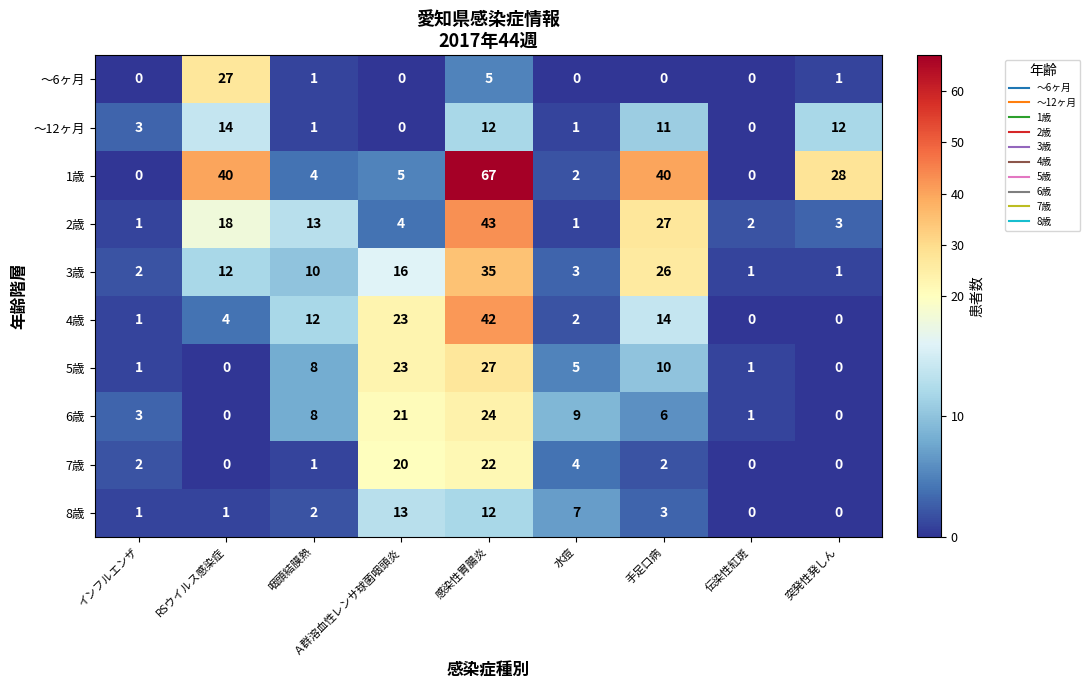

Is it true that 3歳 equals 16 at Ａ群溶血性レンサ球菌咽頭炎?

True